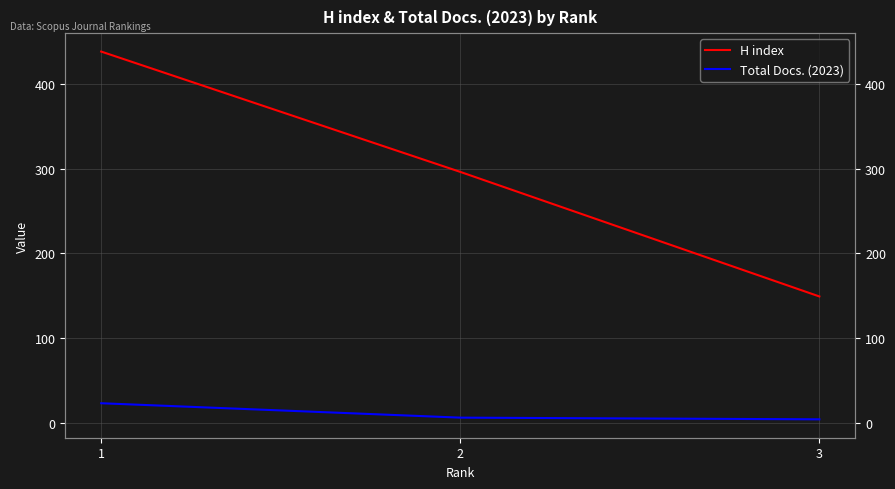

What is the greatest value displayed?

438